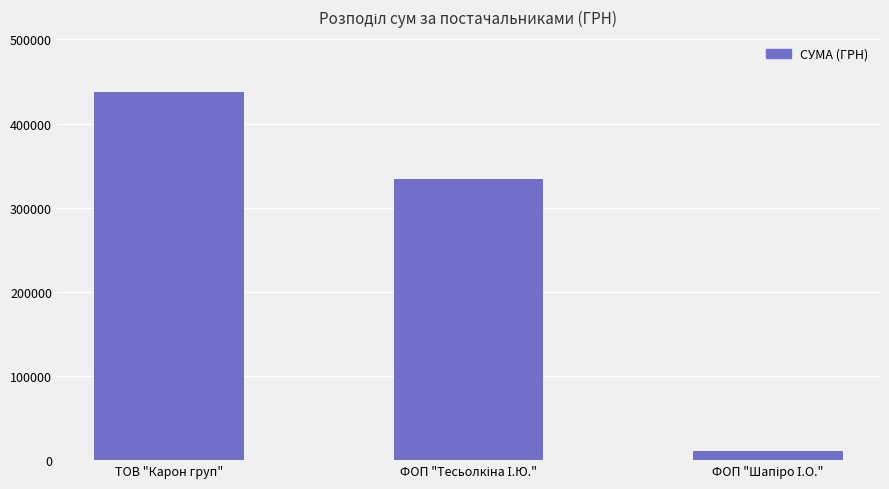

What is the difference between the maximum and minimum values?

426408.0